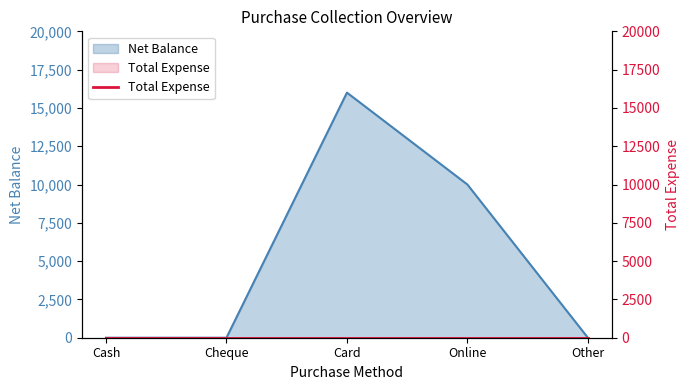

Which category has the highest value across all series?

Card